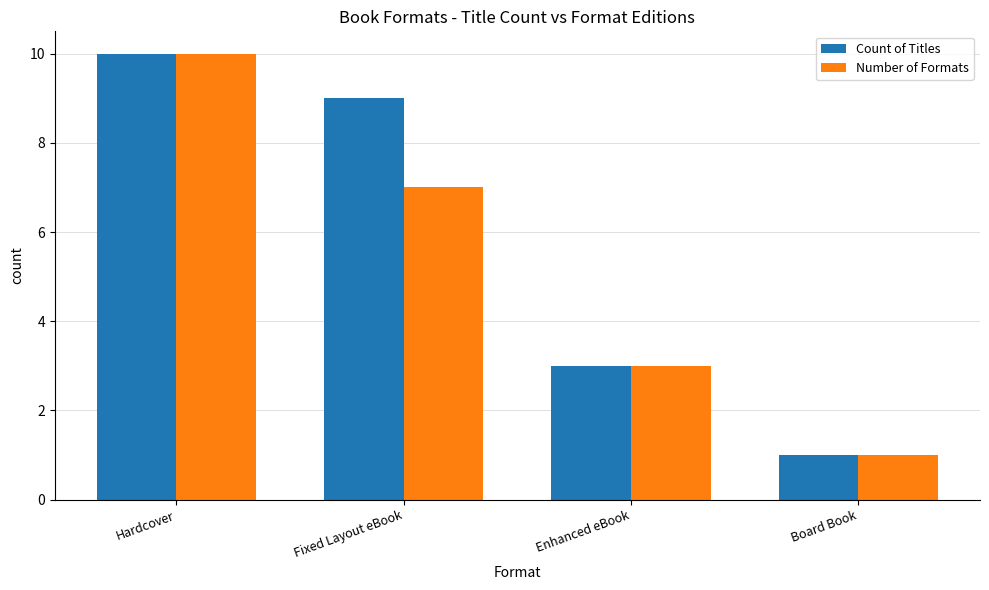

Rank the categories by Count of Titles value from lowest to highest.

Board Book, Enhanced eBook, Fixed Layout eBook, Hardcover